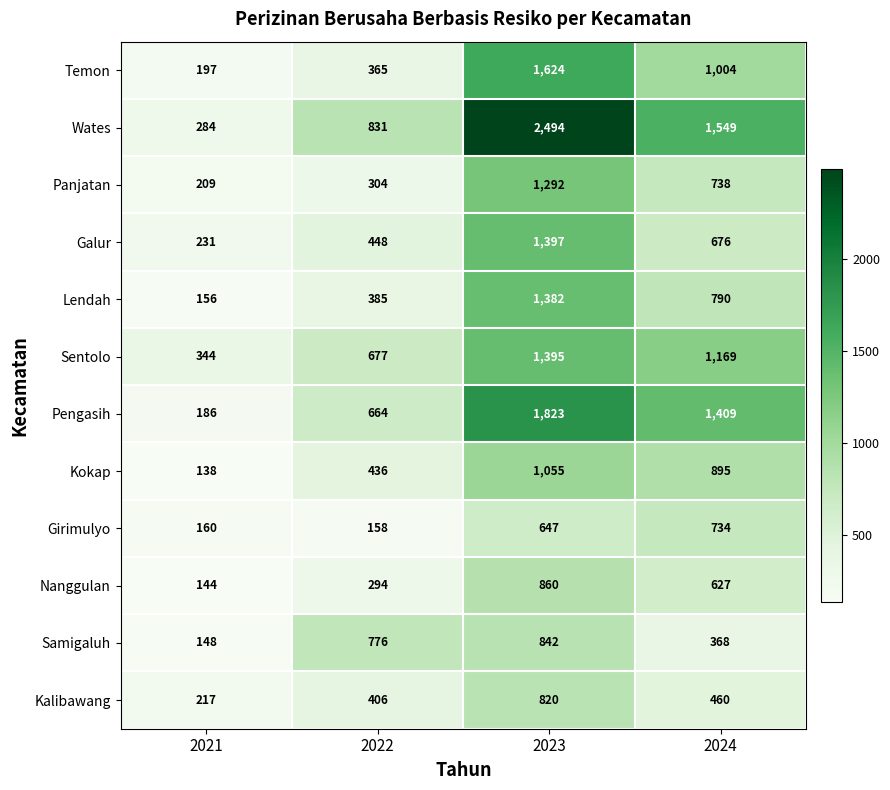

Between 2021 and 2024, which series saw the biggest shift?

Wates